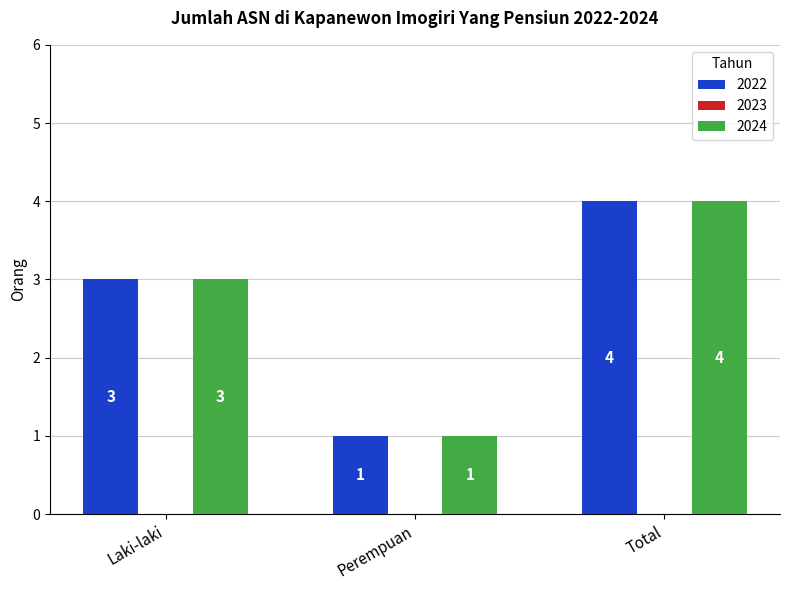

Rank the categories by 2024 value from highest to lowest.

Total, Laki-laki, Perempuan